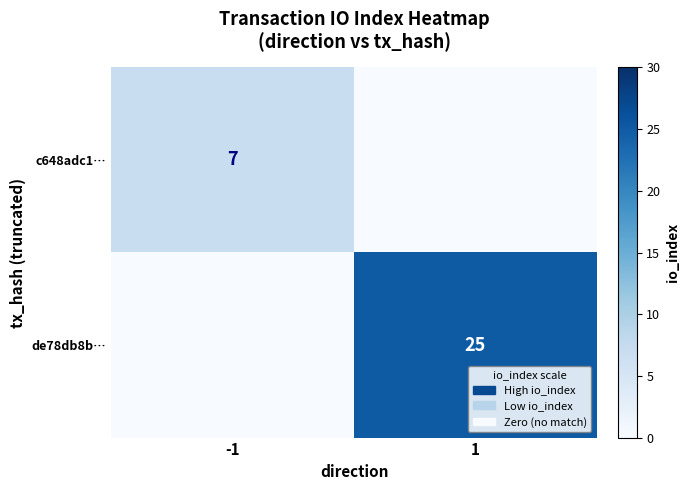

True or false: de78db8b… has a value of 38 at 1.

False